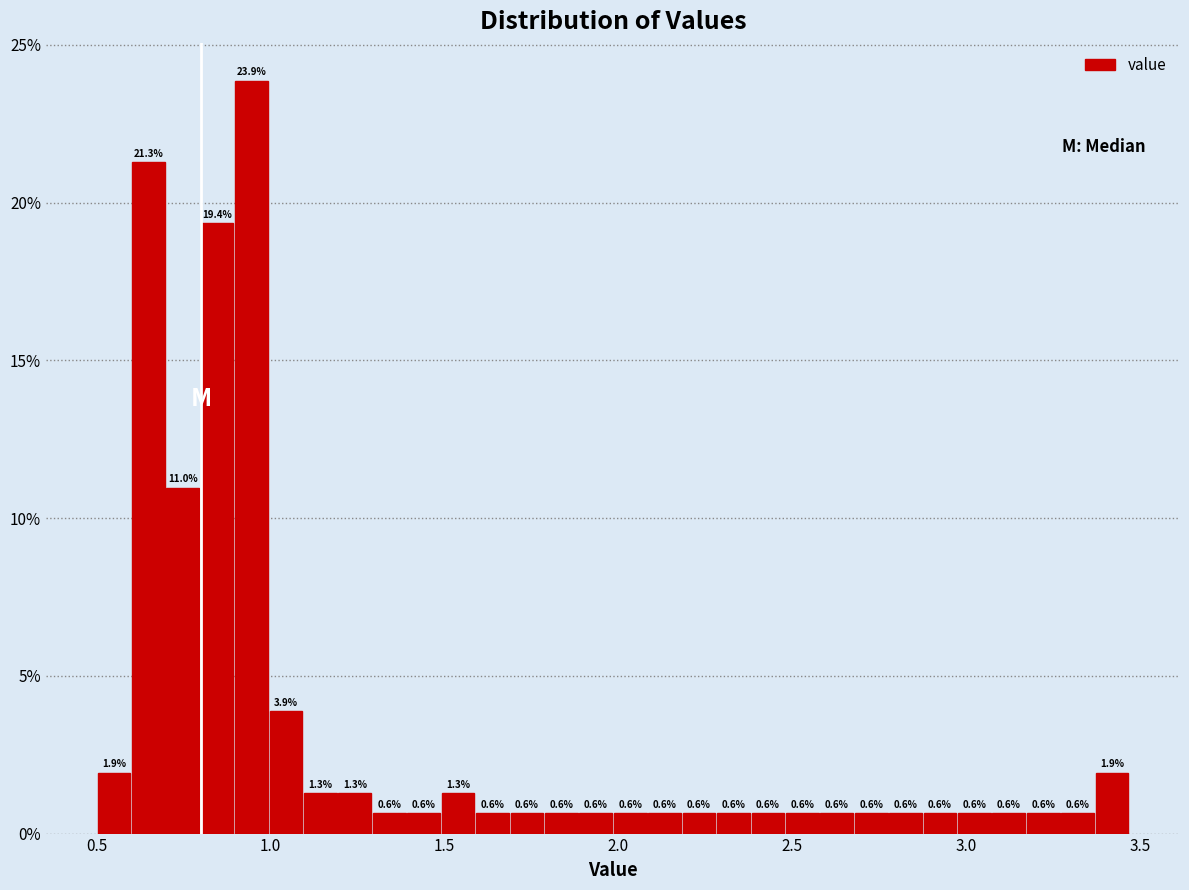

Read against the x-axis, roughly where is the centre of the tallest bar?

0.95